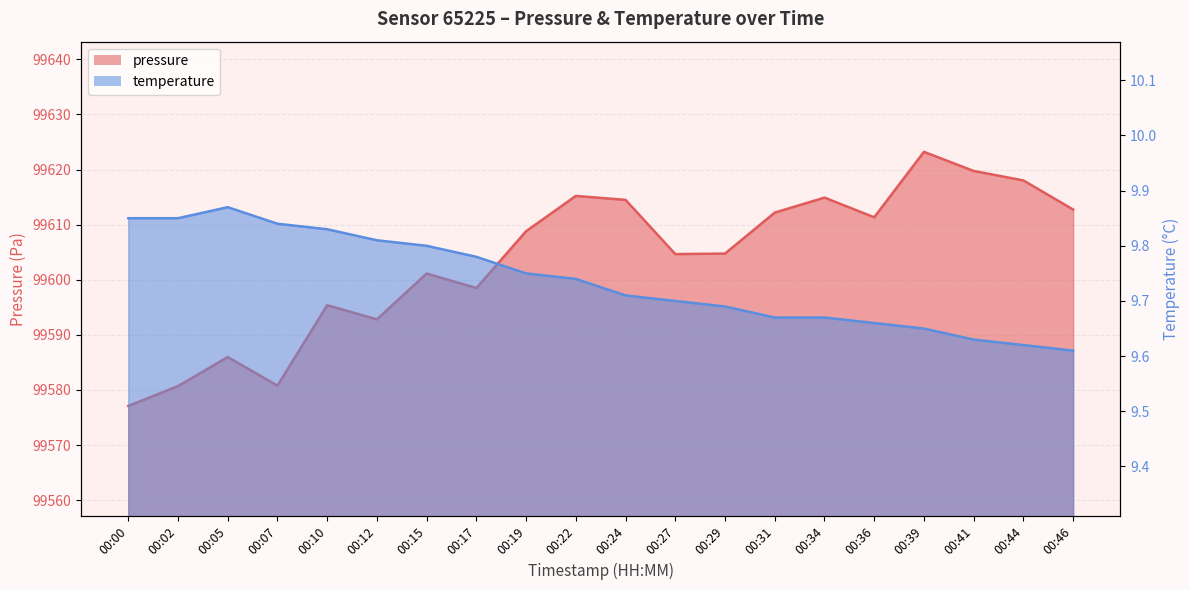

What is the spread (max minus min) of values at 00:12?

99583.0